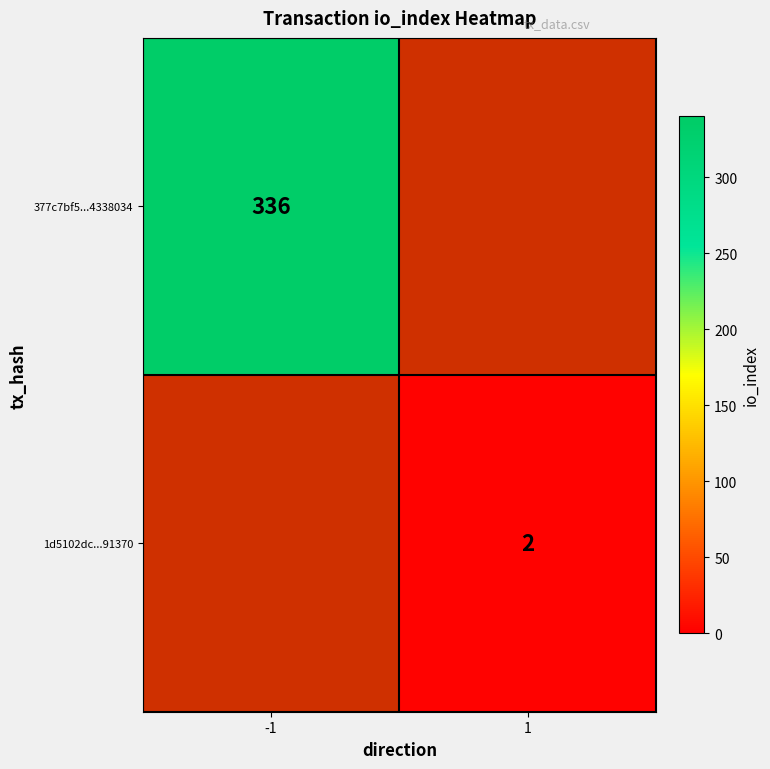

The 377c7bf5...4338034 series shows 174 at -1. True or false?

False